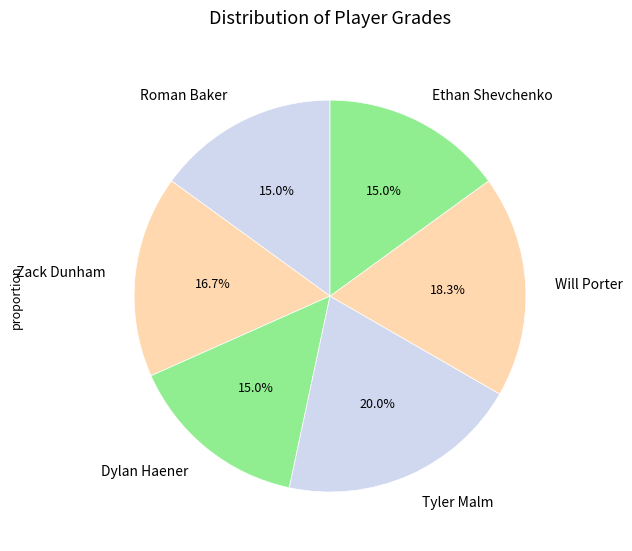

To the nearest percent, what is the difference between the Tyler Malm and Roman Baker slice percentages?

5%